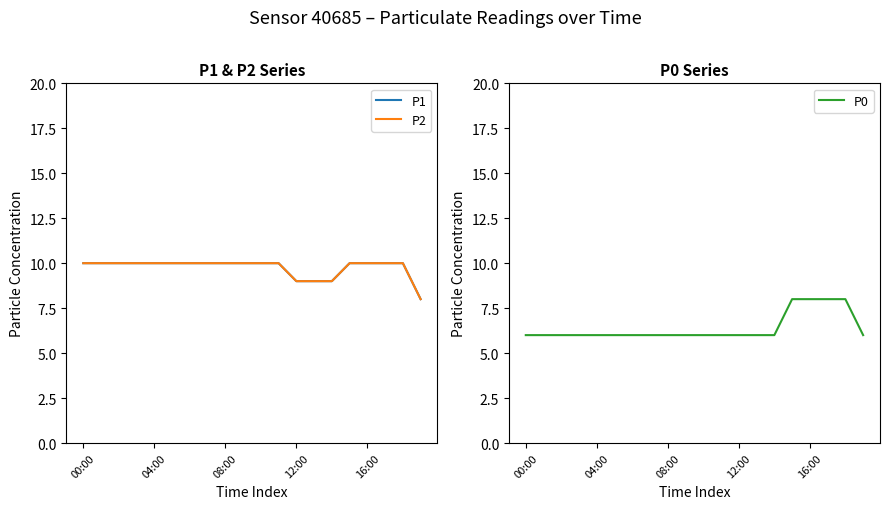

Reading left to right, transcribe all the data shown in this chart.

P1: 10	10	10	10	10	10	10	10	10	10	10	10	9	9	9	10	10	10	10	8
P2: 10	10	10	10	10	10	10	10	10	10	10	10	9	9	9	10	10	10	10	8
P0: 6	6	6	6	6	6	6	6	6	6	6	6	6	6	6	8	8	8	8	6